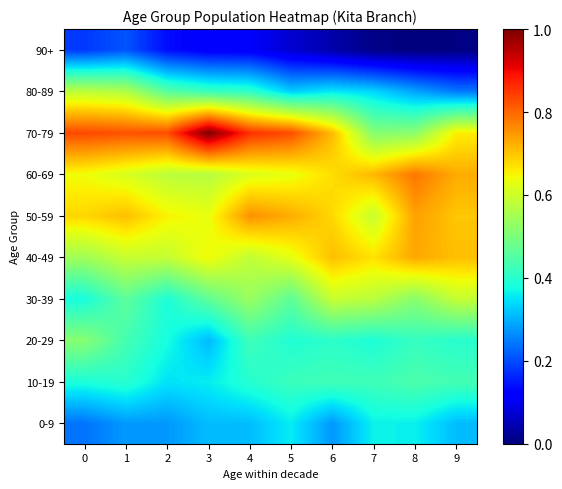

Which series has the largest total across all categories?

70-79